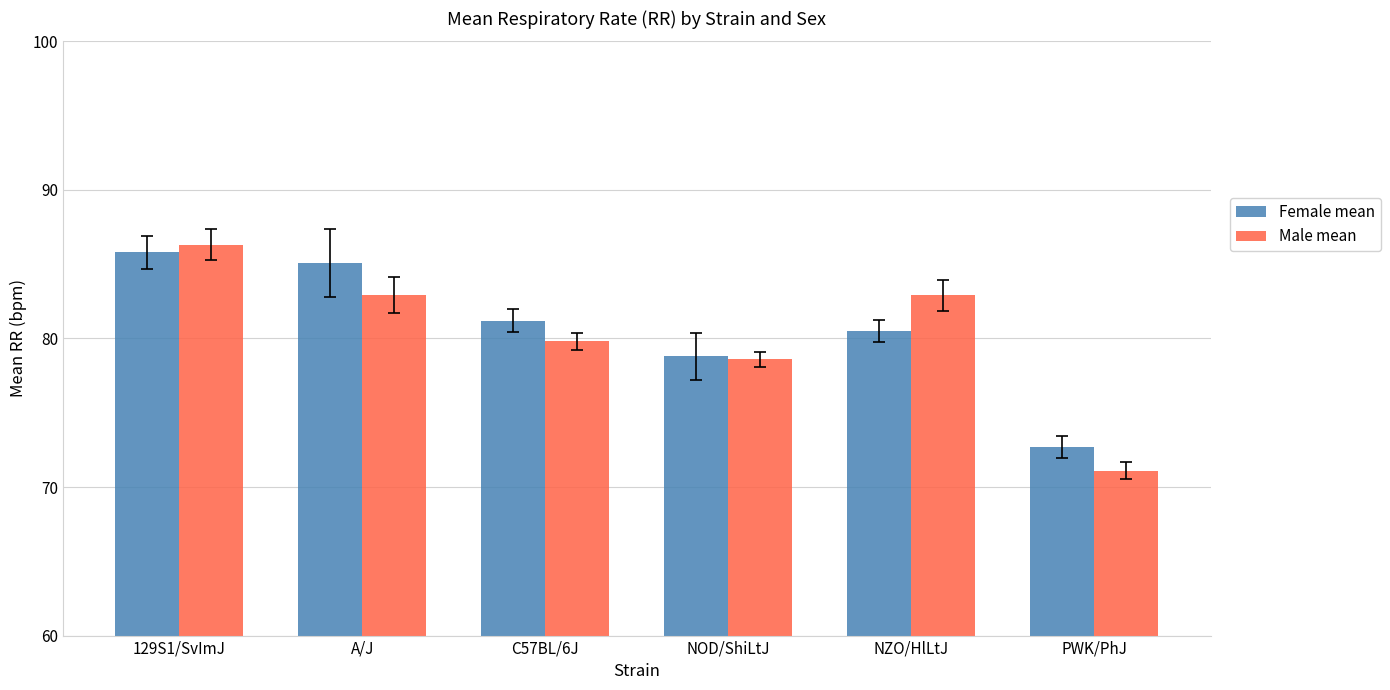

Does the chart contain stacked bars?

No